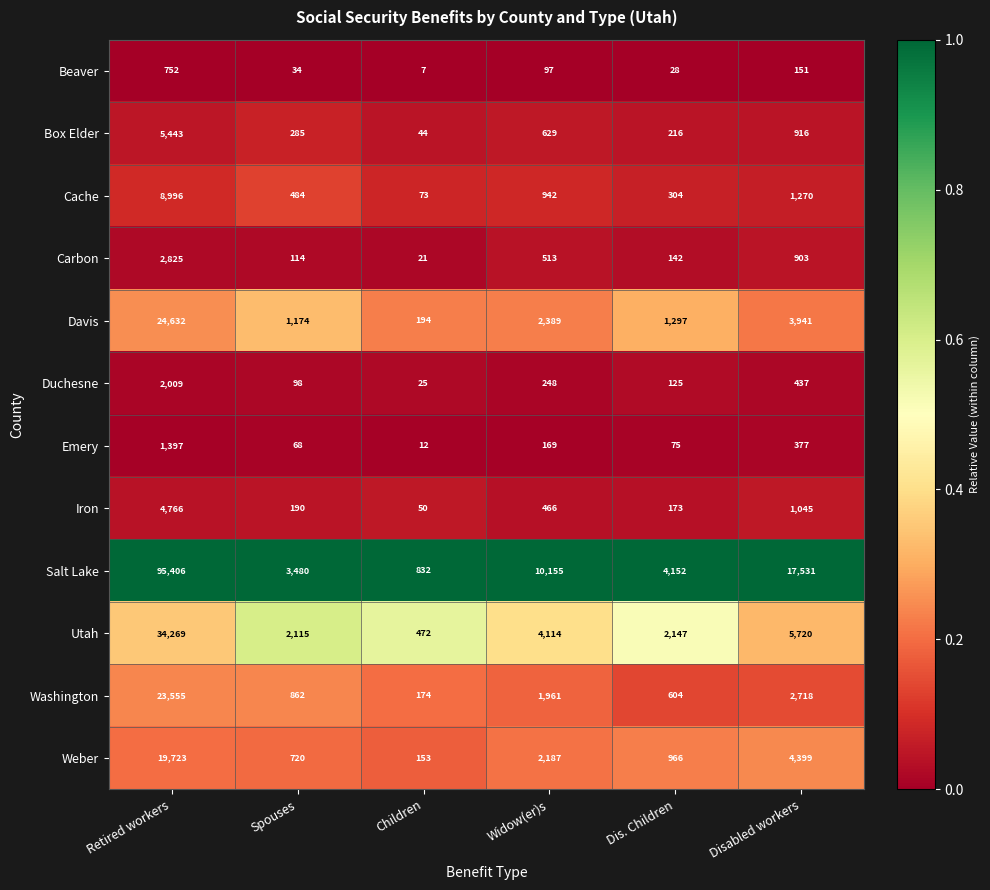

What is the difference between the highest and lowest values at Retired workers?

94654